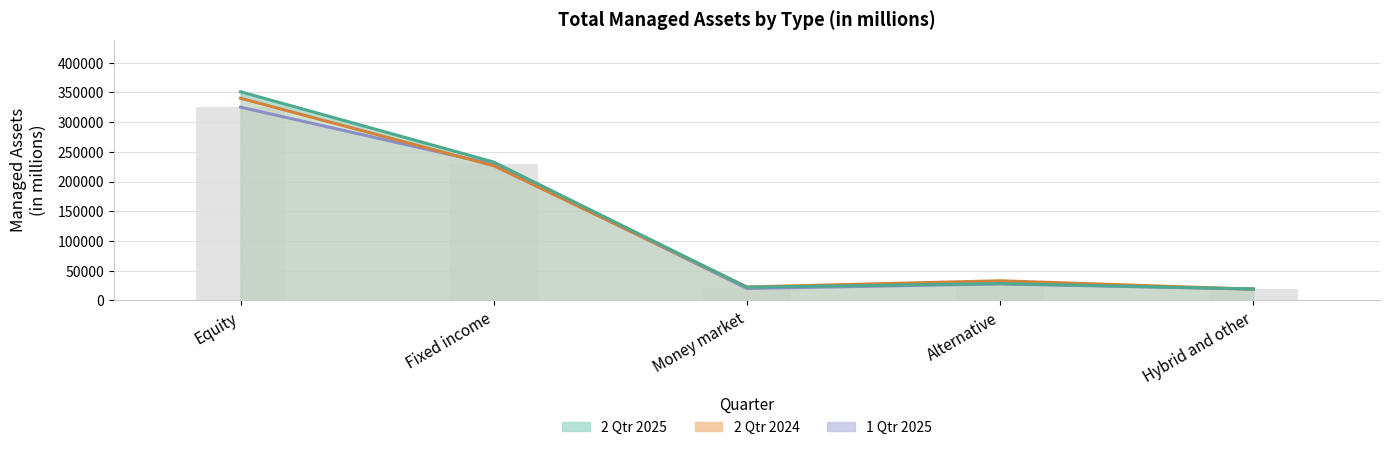

Which series has the largest range (max minus min)?

2 Qtr 2025